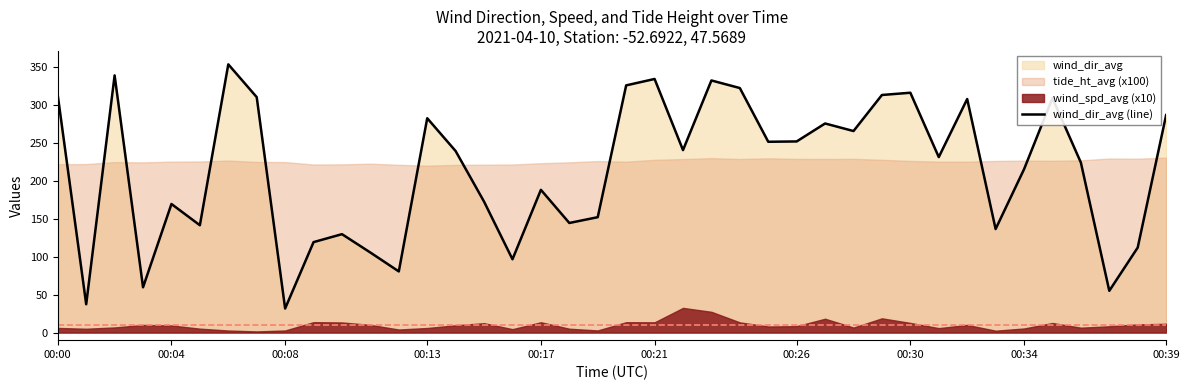

What is the lowest value of the wind_dir_avg (line) series?

31.7